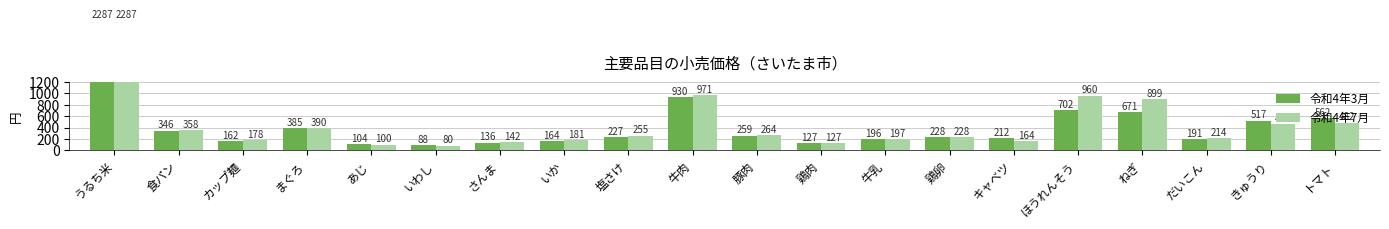

Are the bars horizontal?

No